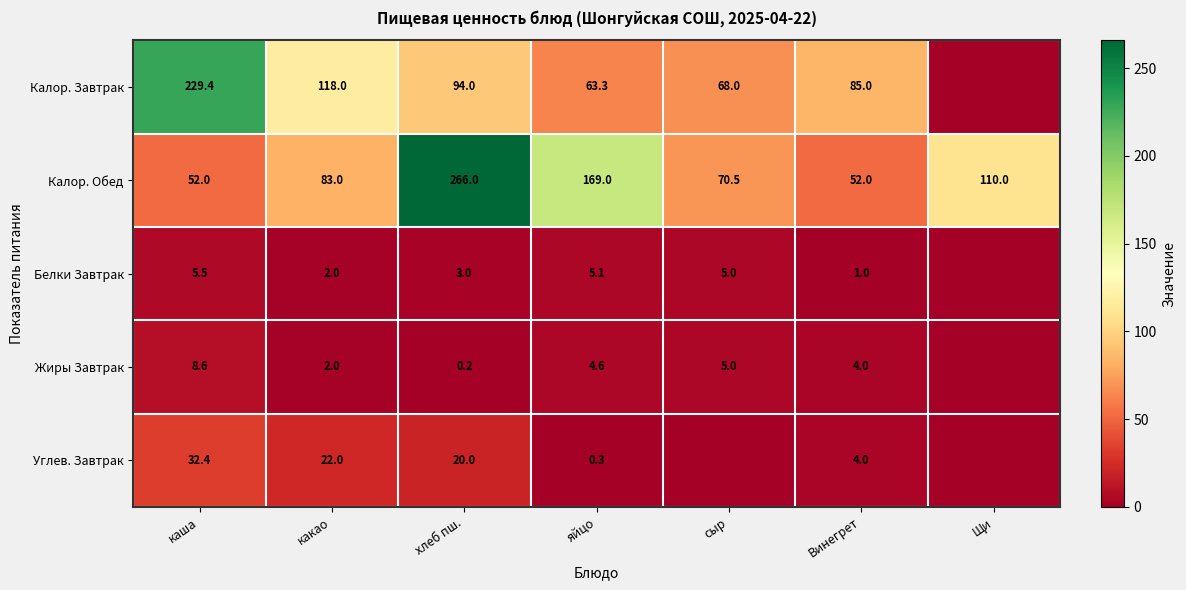

At яйцо, list the series in order from largest to smallest.

Калор. Обед, Калор. Завтрак, Белки Завтрак, Жиры Завтрак, Углев. Завтрак